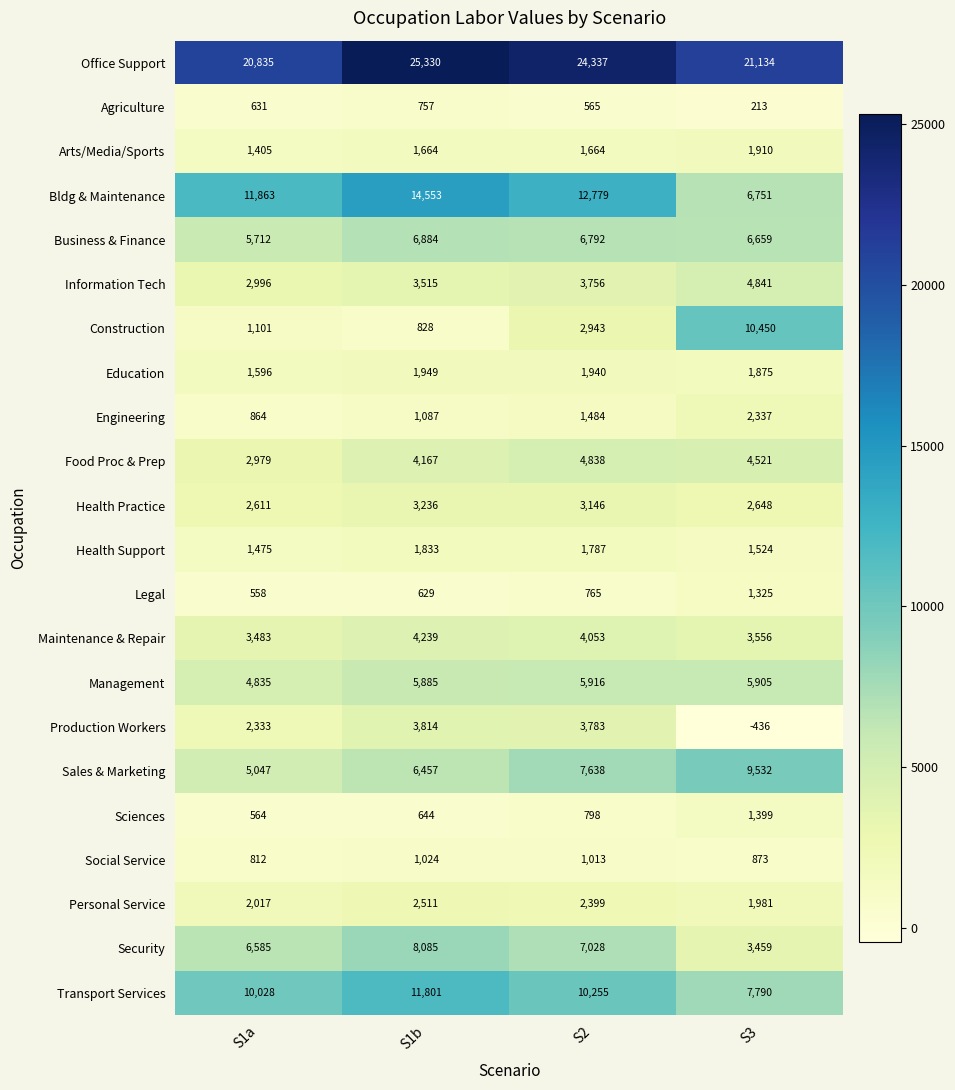

The Sales & Marketing series shows 5047 at S1a. True or false?

True